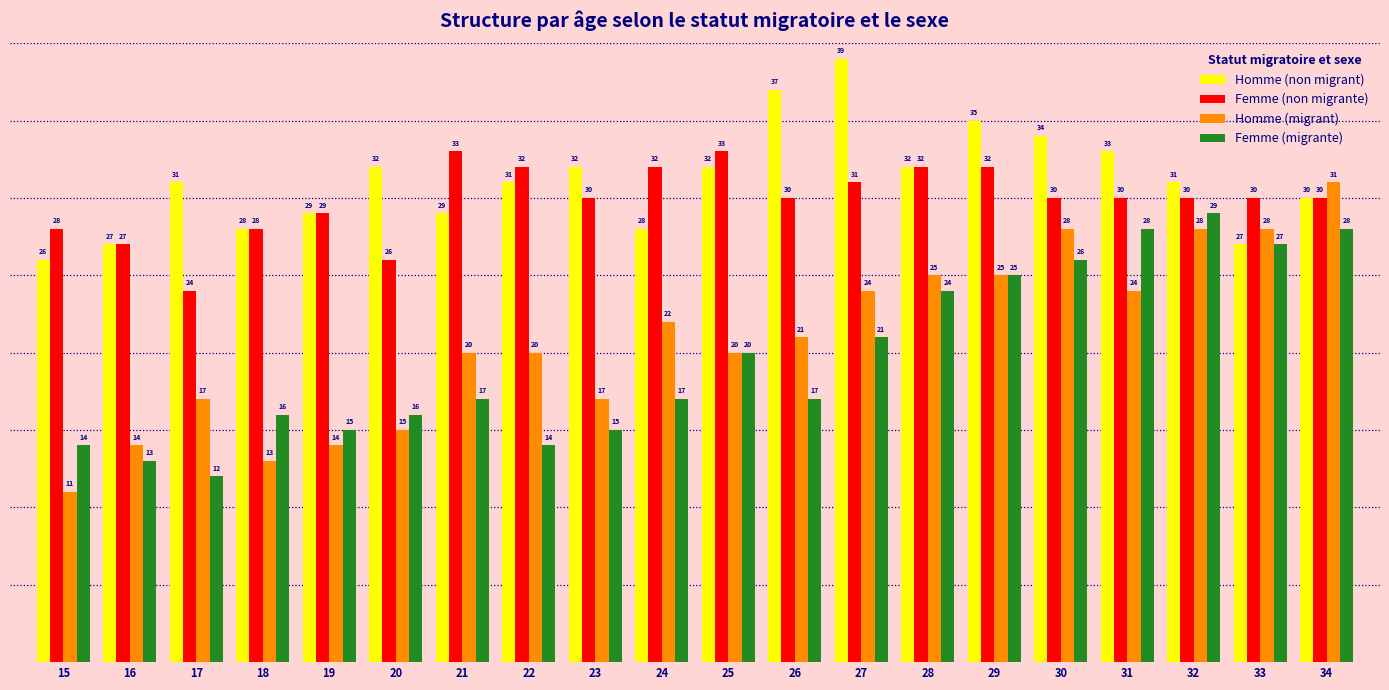

What is the value of the Femme (migrante) bar at the 15th from the left?

25